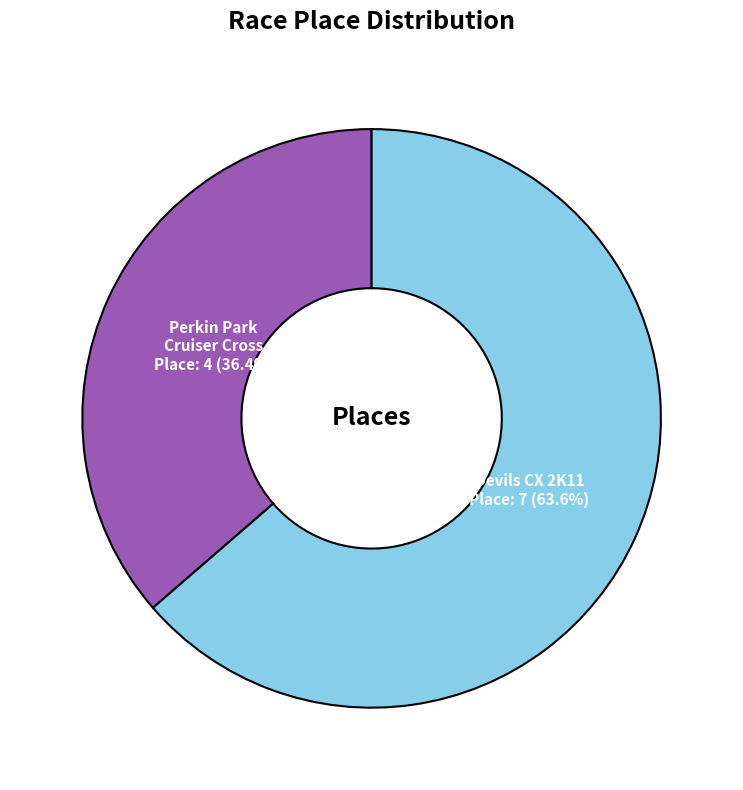

Does any single category account for the majority?

Yes